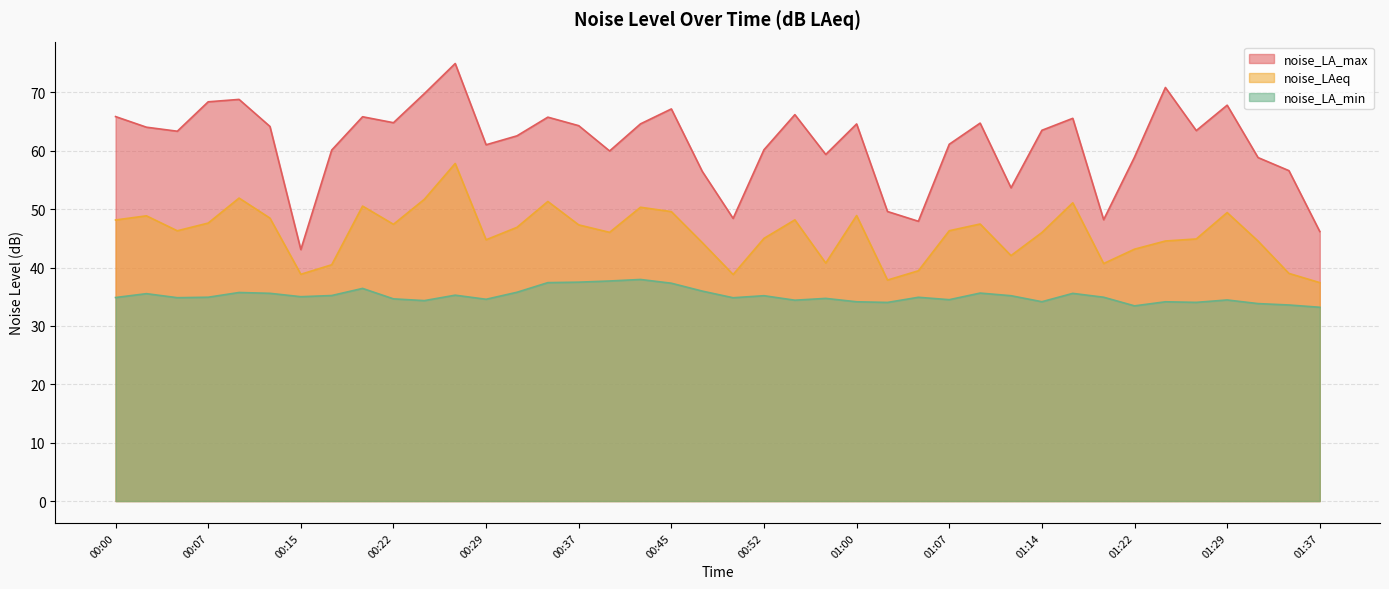

Reading left to right, list all the values displayed in this chart.

noise_LA_max: 00:00=65.8	00:02=64.0	00:05=63.3	00:07=68.4	00:10=68.8	00:12=64.2	00:15=43.1	00:17=60.1	00:20=65.8	00:22=64.8	00:24=69.8	00:27=74.9	00:29=61.0	00:32=62.5	00:34=65.8	00:37=64.3	00:39=60.0	00:42=64.6	00:45=67.2	00:47=56.5	00:50=48.4	00:52=60.2	00:55=66.2	00:57=59.4	01:00=64.6	01:02=49.6	01:05=47.9	01:07=61.1	01:09=64.7	01:12=53.6	01:14=63.5	01:17=65.5	01:19=48.2	01:22=58.9	01:24=70.8	01:27=63.5	01:29=67.8	01:32=58.8	01:34=56.6	01:37=46.2
noise_LAeq: 00:00=48.1	00:02=48.9	00:05=46.3	00:07=47.6	00:10=51.9	00:12=48.5	00:15=38.8	00:17=40.5	00:20=50.5	00:22=47.4	00:24=51.7	00:27=57.8	00:29=44.8	00:32=46.9	00:34=51.3	00:37=47.3	00:39=46.0	00:42=50.3	00:45=49.6	00:47=44.3	00:50=38.8	00:52=45.0	00:55=48.2	00:57=40.8	01:00=48.9	01:02=37.9	01:05=39.4	01:07=46.3	01:09=47.5	01:12=42.0	01:14=46.0	01:17=51.1	01:19=40.7	01:22=43.1	01:24=44.5	01:27=44.9	01:29=49.4	01:32=44.5	01:34=39.0	01:37=37.4
noise_LA_min: 00:00=34.9	00:02=35.5	00:05=34.8	00:07=34.9	00:10=35.7	00:12=35.6	00:15=35.0	00:17=35.2	00:20=36.4	00:22=34.6	00:24=34.3	00:27=35.3	00:29=34.6	00:32=35.8	00:34=37.4	00:37=37.5	00:39=37.7	00:42=38.0	00:45=37.3	00:47=36.0	00:50=34.8	00:52=35.2	00:55=34.4	00:57=34.7	01:00=34.1	01:02=34.0	01:05=34.9	01:07=34.5	01:09=35.6	01:12=35.2	01:14=34.1	01:17=35.6	01:19=34.9	01:22=33.4	01:24=34.1	01:27=34.0	01:29=34.4	01:32=33.8	01:34=33.6	01:37=33.2